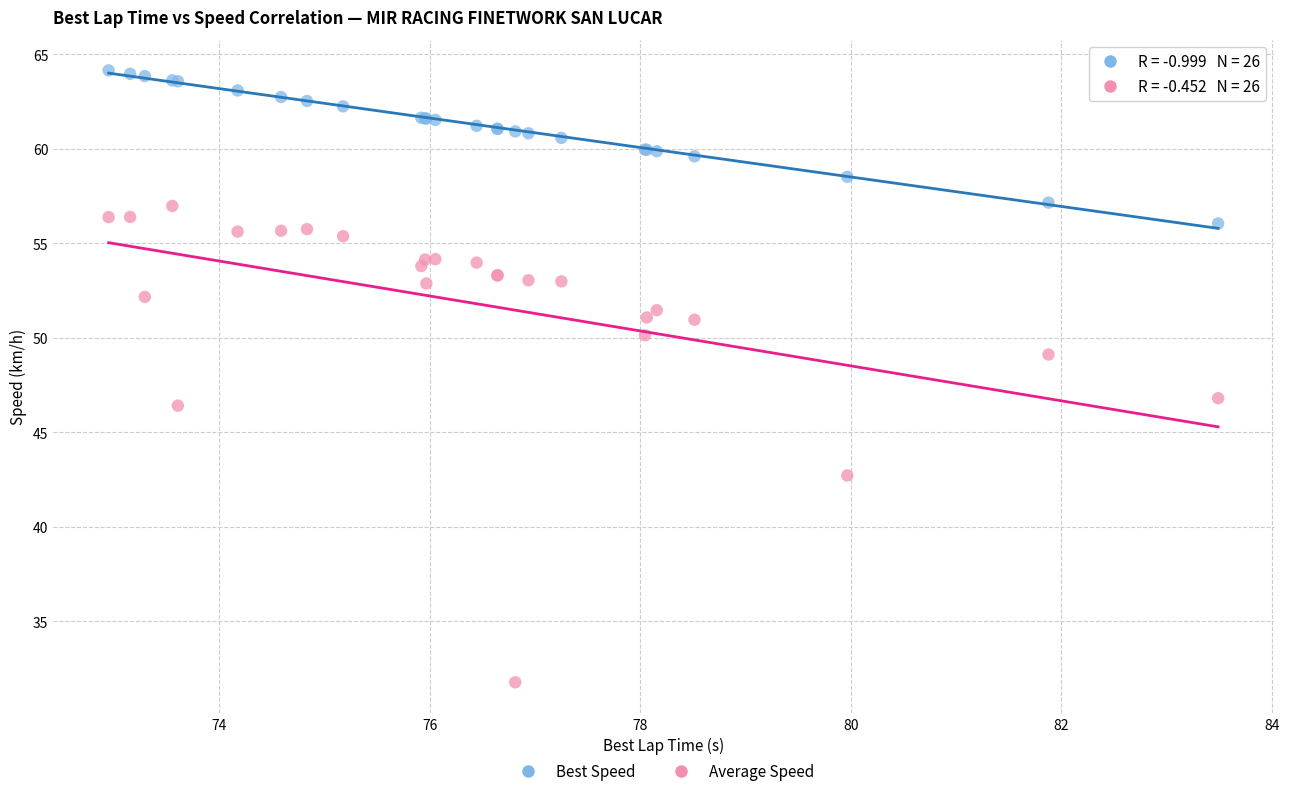

What are all the series names shown in the legend?

Best Speed, Average Speed